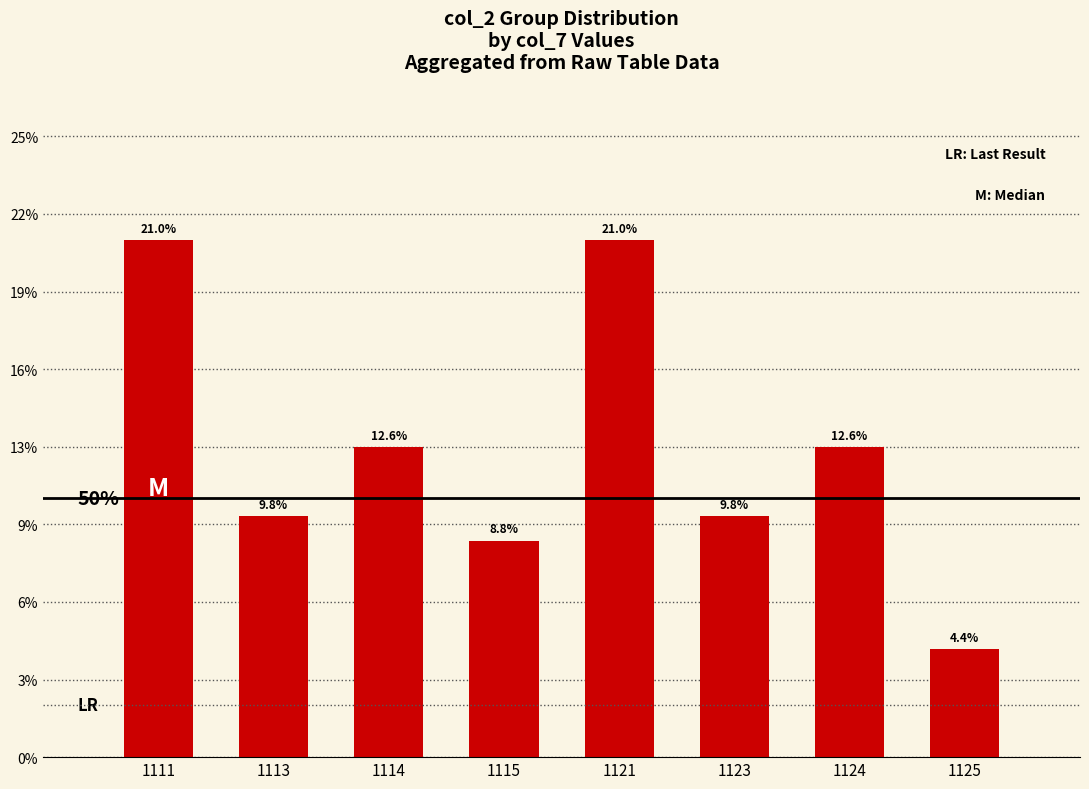

Are the bars horizontal?

No